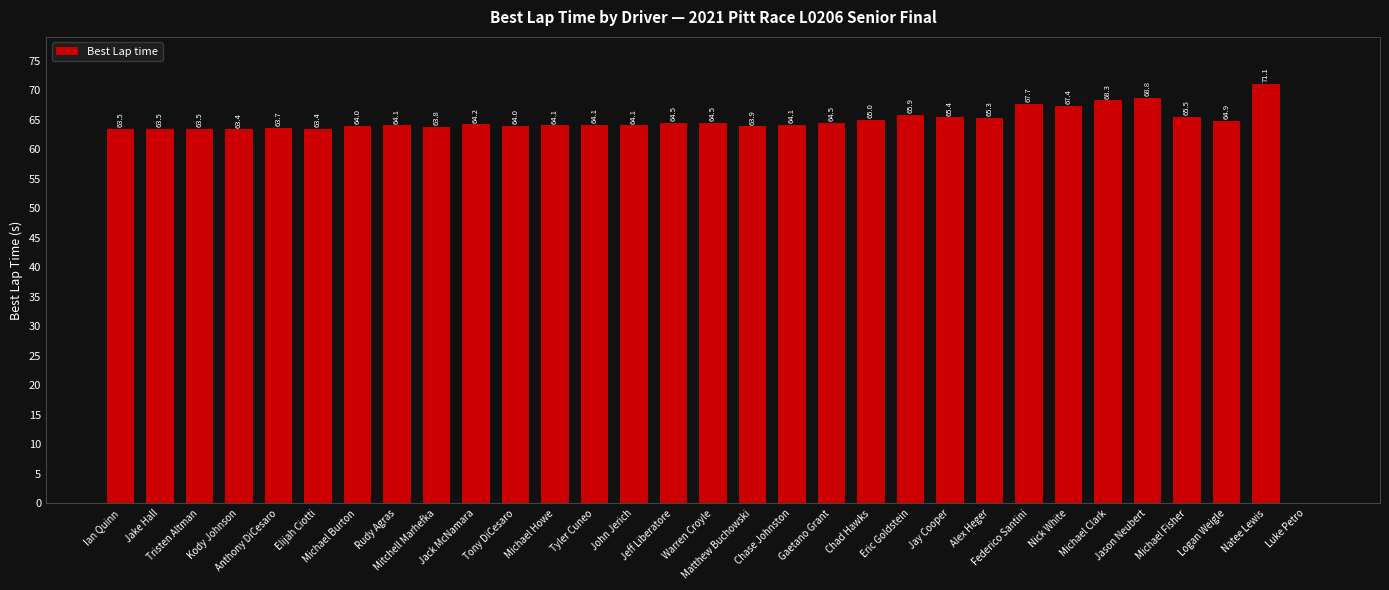

How many series are shown in this chart?

1